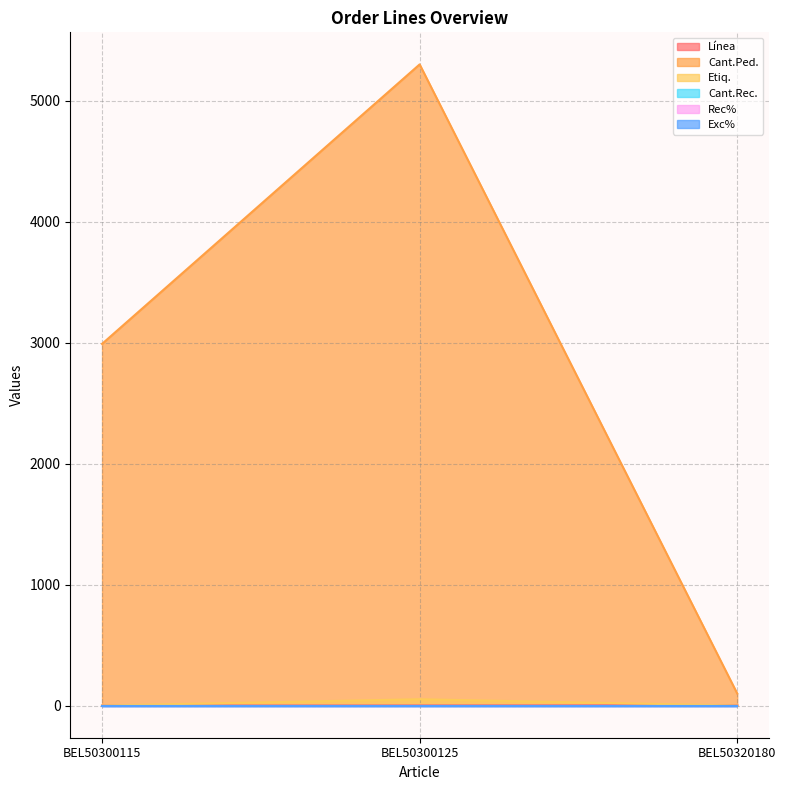

How many categories are shown in the chart?

3